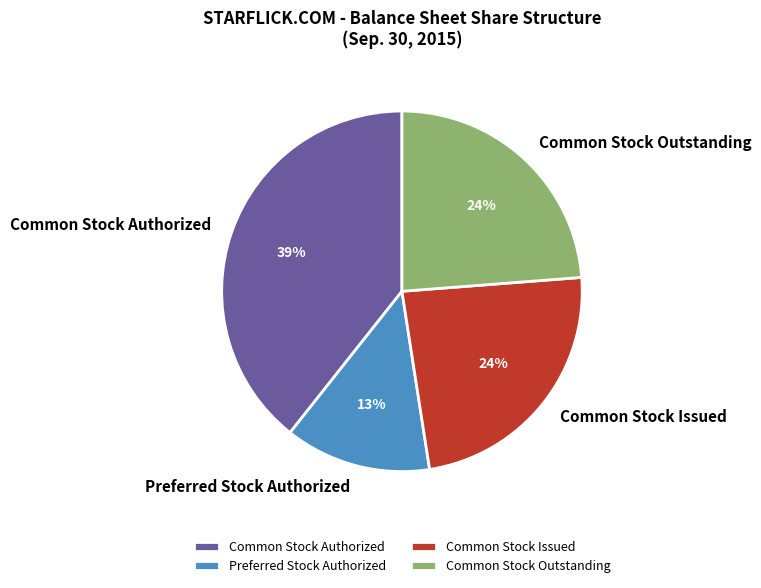

What percentage is the Common Stock Issued slice, to the nearest percent?

24%